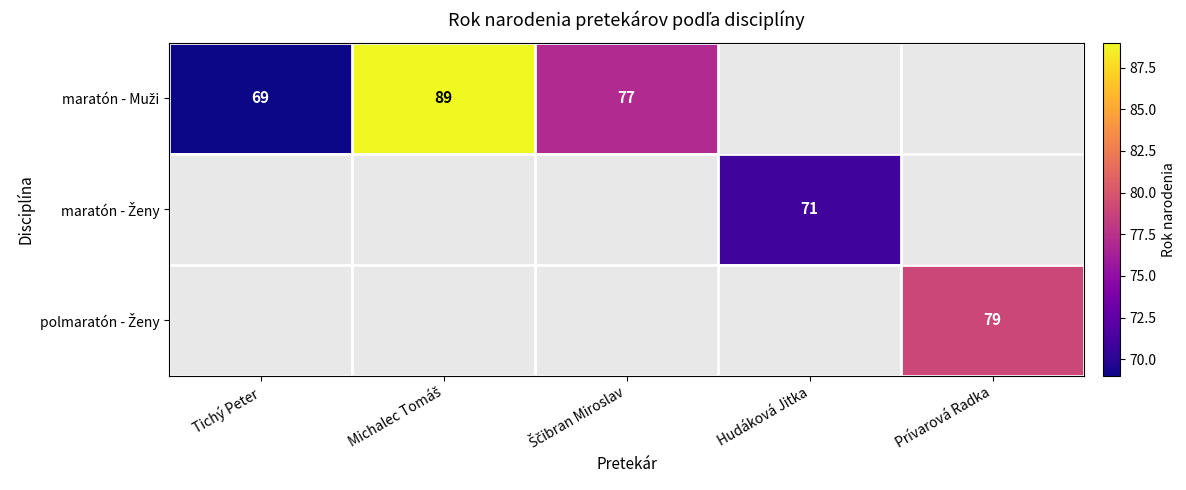

The value of maratón - Ženy at Hudáková Jitka is 112. True or false?

False